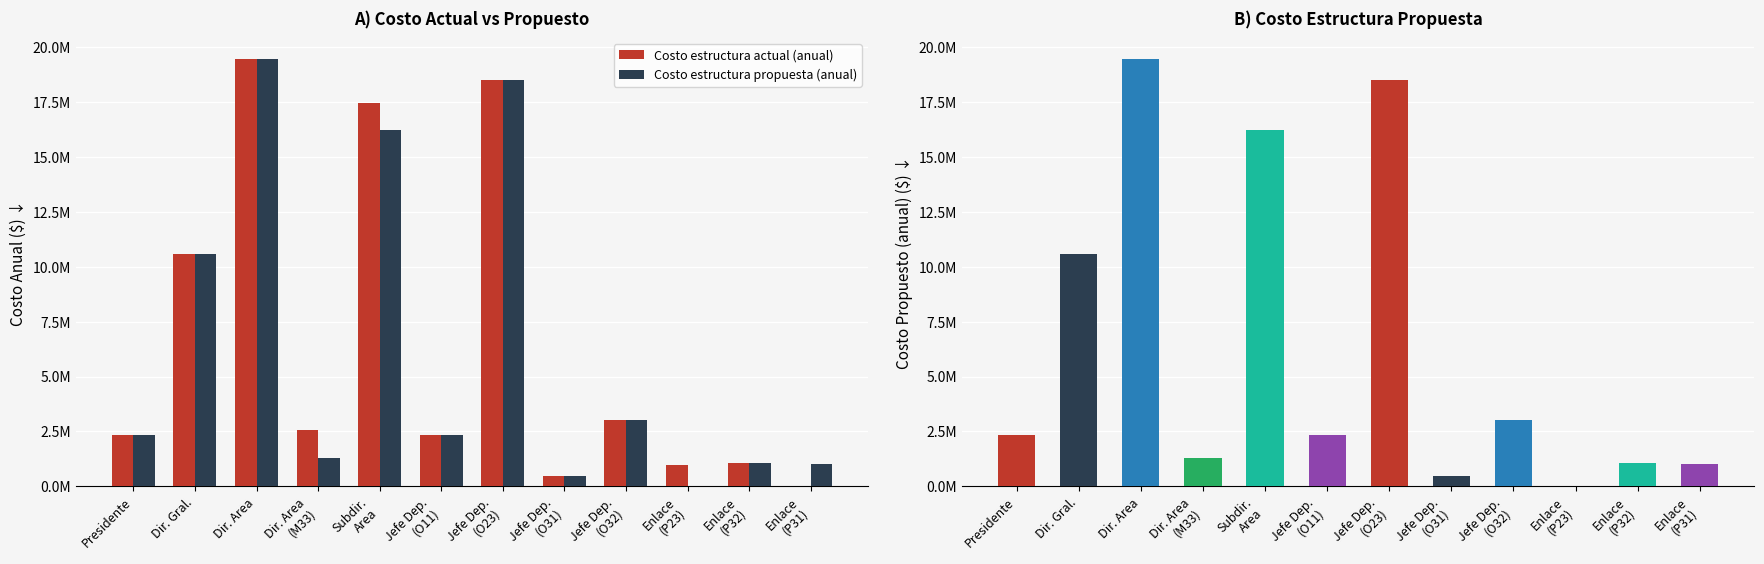

True or false: Costo estructura propuesta (anual) has a value of 16230151.7 at Subdir.
Area.

True